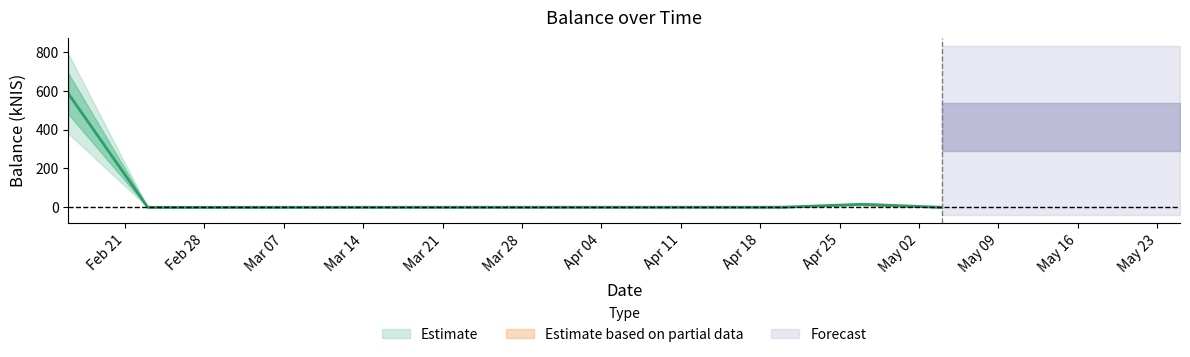

Is it true that the value at 2023-05-04 is 0.0?

True